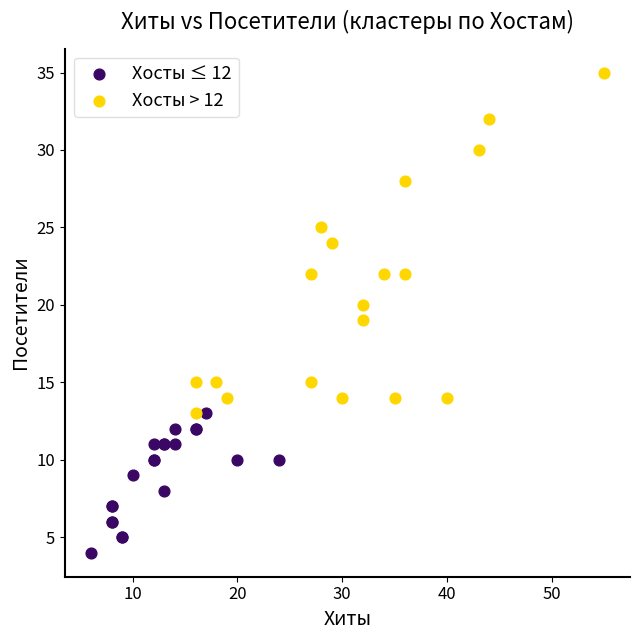

Which series reaches the maximum Y coordinate?

Хосты > 12